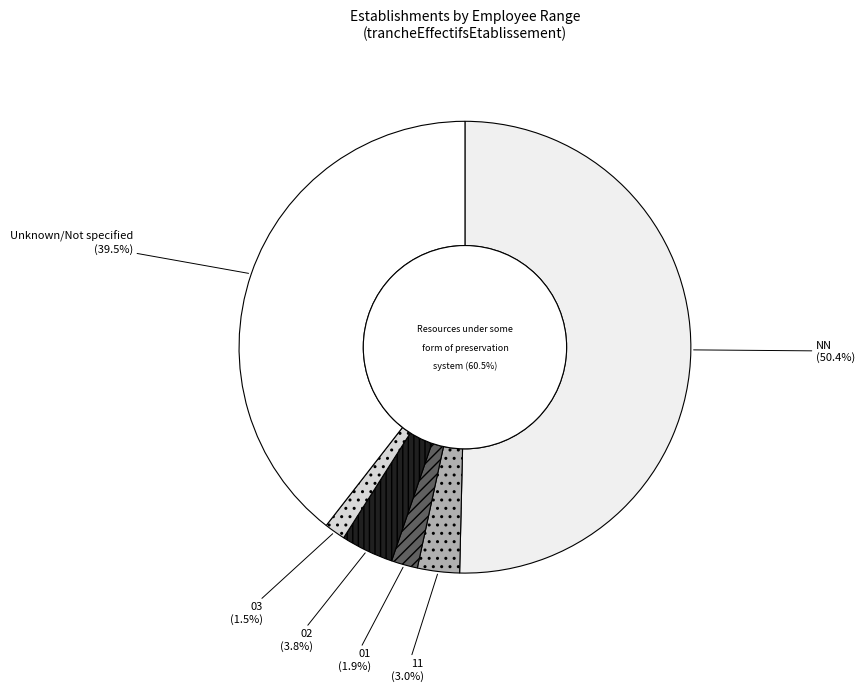

What is the ratio of the value at 03 to the value at 02?

0.4